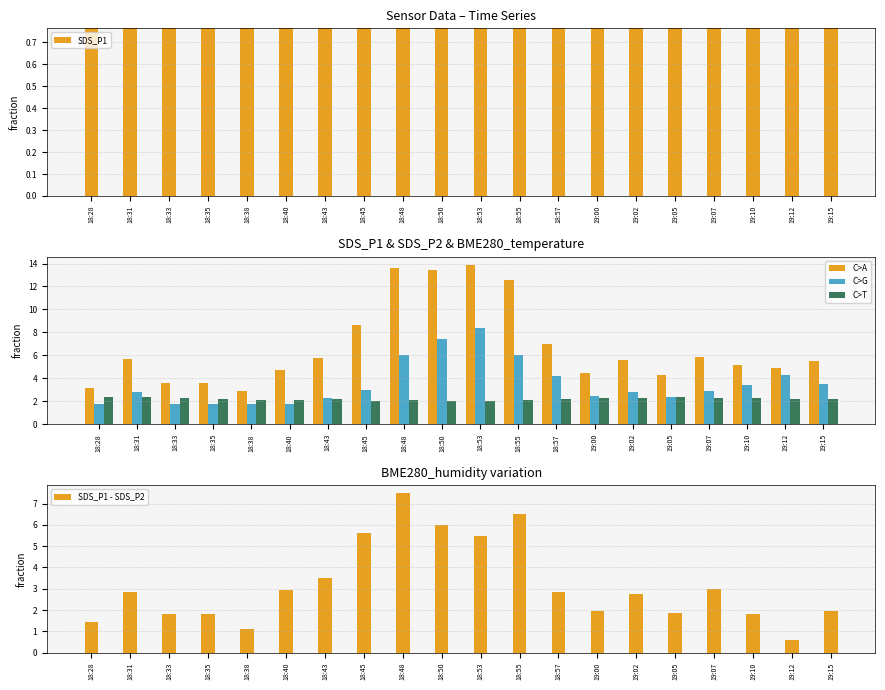

At which category does the chart reach its minimum across all series?

19:12